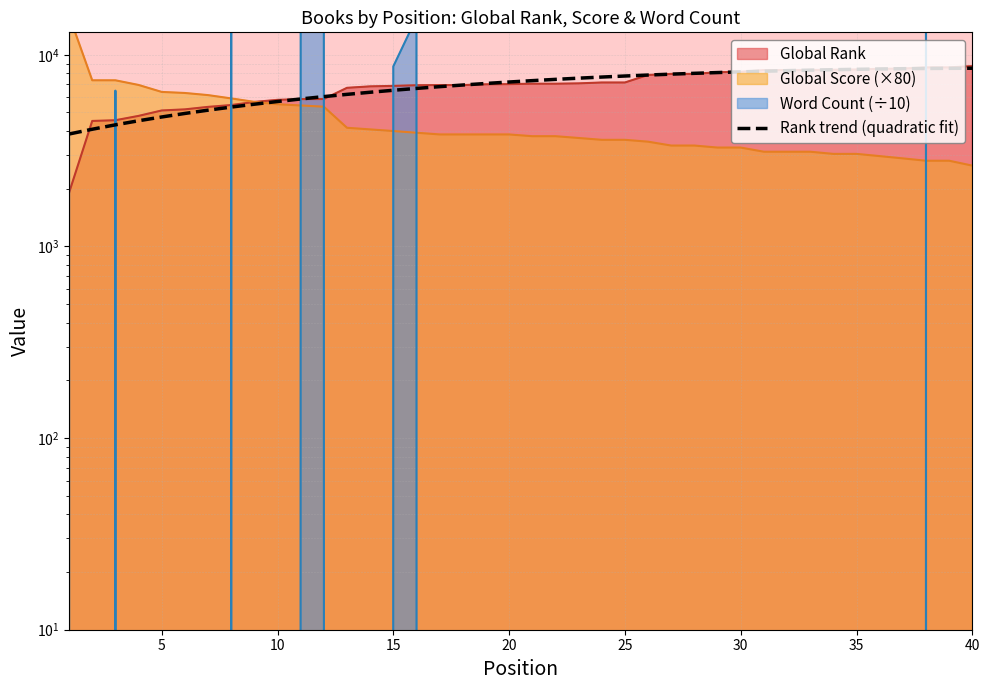

Between 20 and 25, which is larger?

25